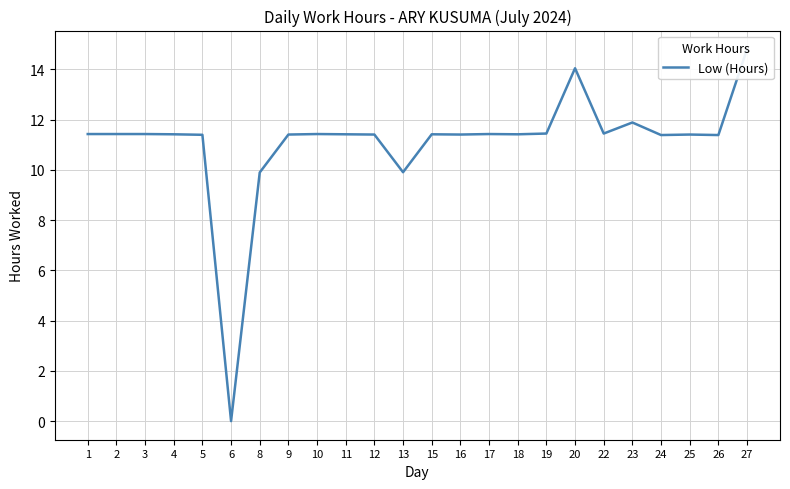

How many data points does each series have?

24